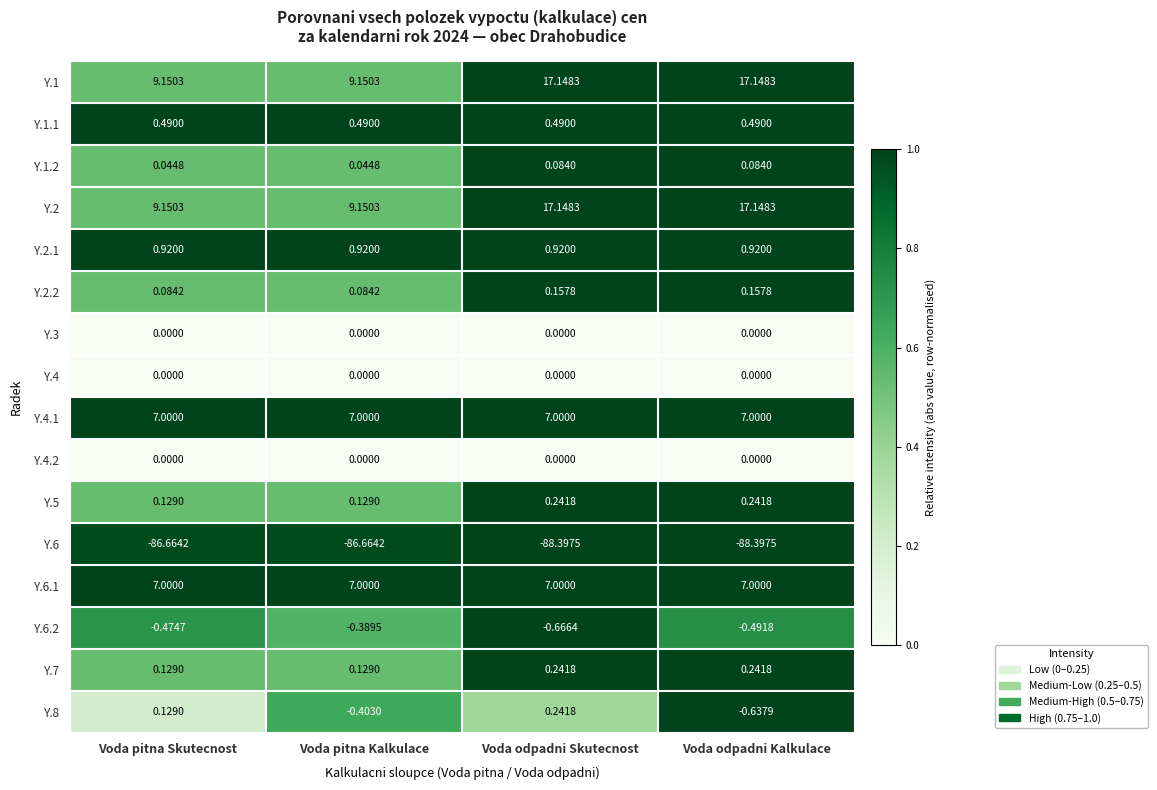

At which category is the sum across all series the highest?

Voda odpadni Skutecnost